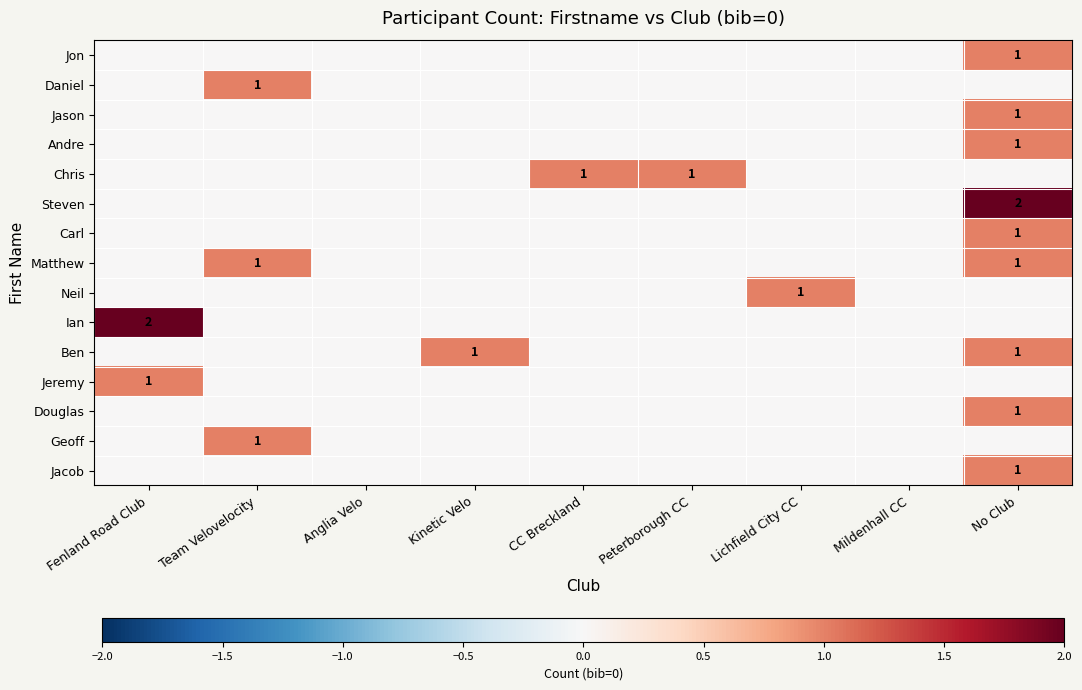

At which category is the sum across all series the highest?

No Club